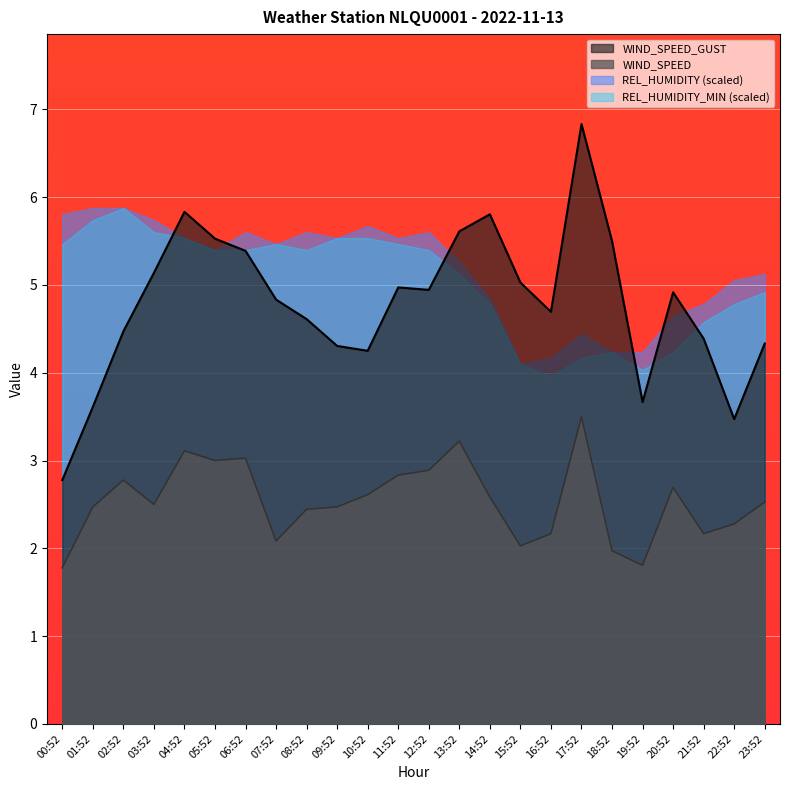

Which series changed the most between 05:52 and 12:52?

WIND_SPEED_GUST